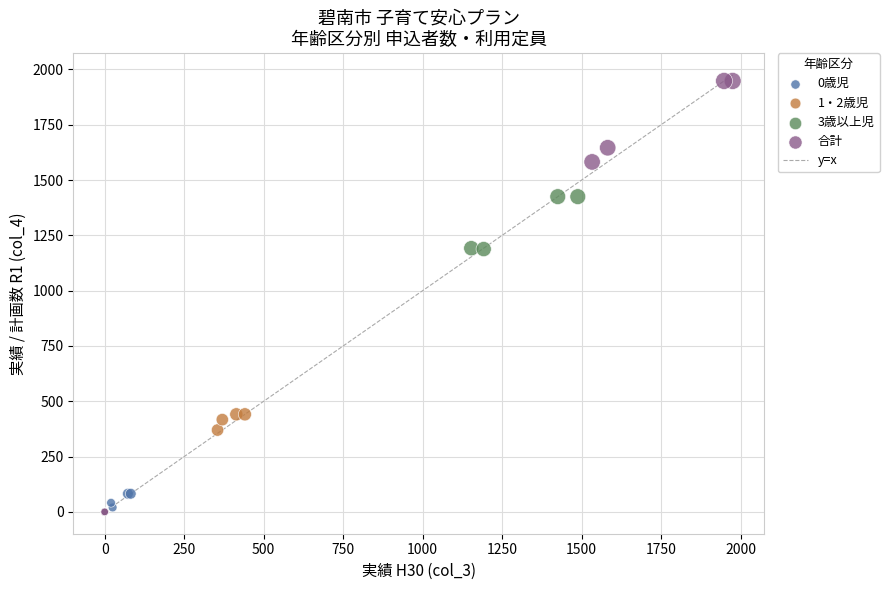

Which series has the widest spread of Y values?

合計